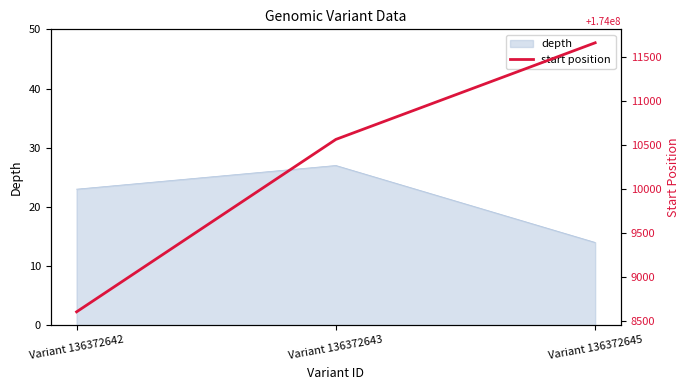

At which category does the chart reach its minimum across all series?

Variant 136372642